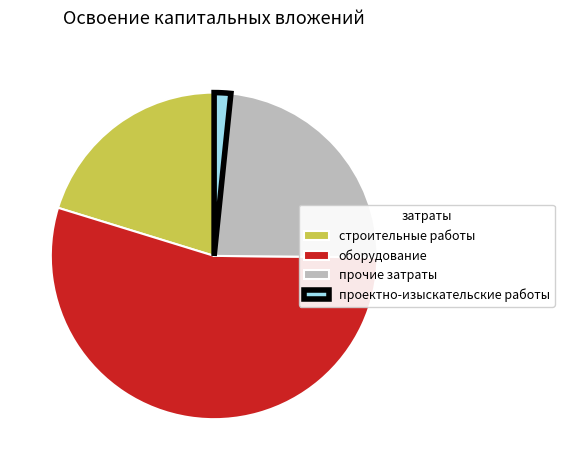

What is the largest slice in the pie chart?

оборудование